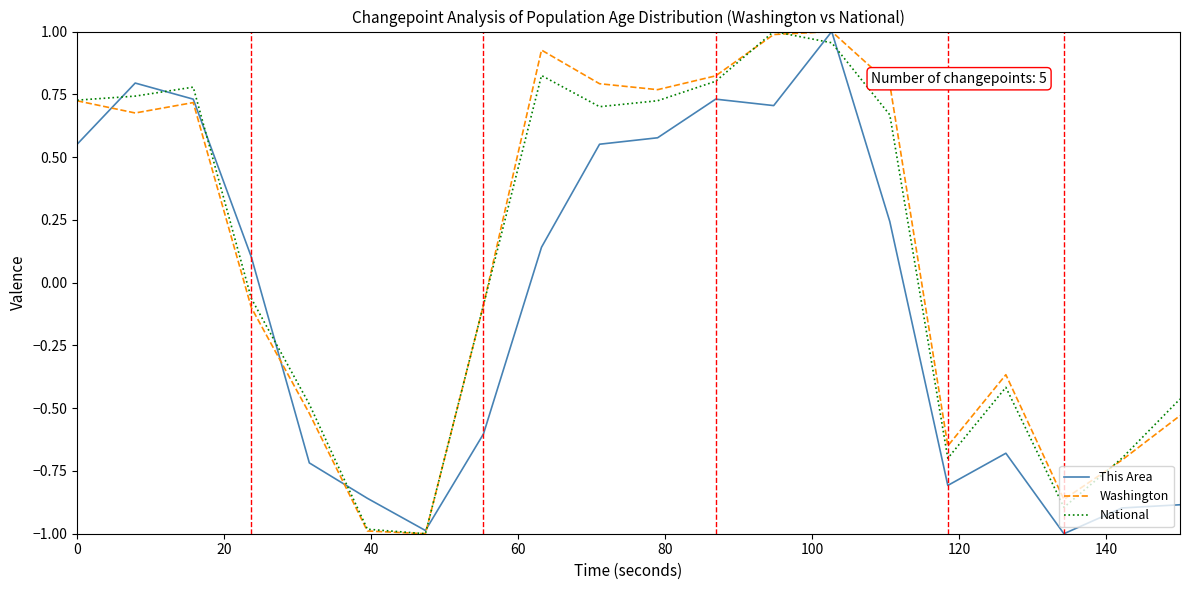

How many categories are shown in the chart?

20